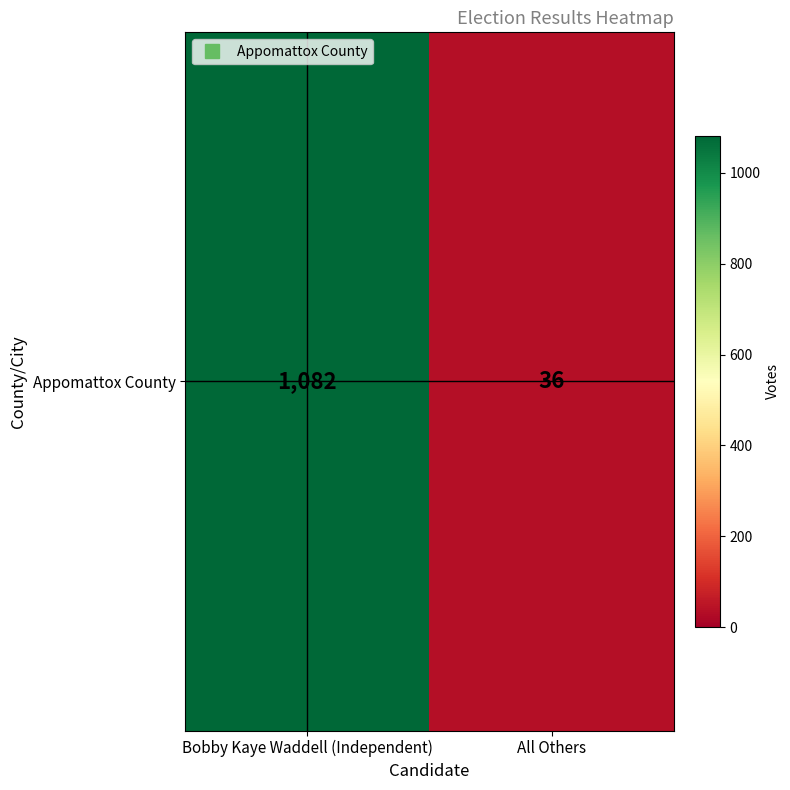

Rank the categories by value from highest to lowest.

Bobby Kaye Waddell (Independent), All Others